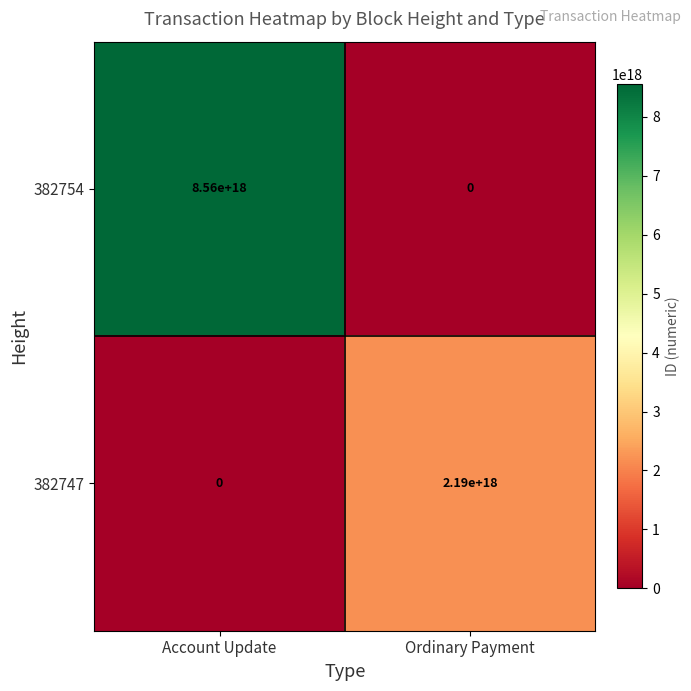

The 382747 series shows -764226349650594176 at Account Update. True or false?

False